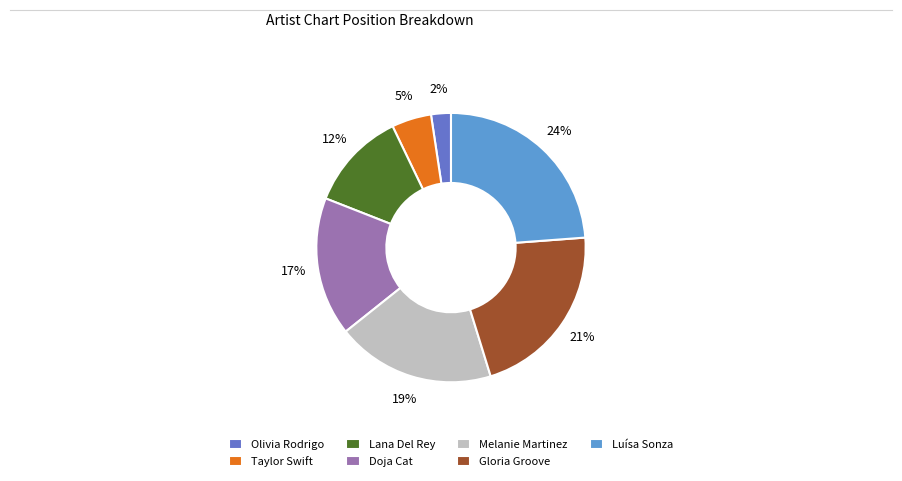

Is it true that Lana Del Rey is 12% of the pie?

True